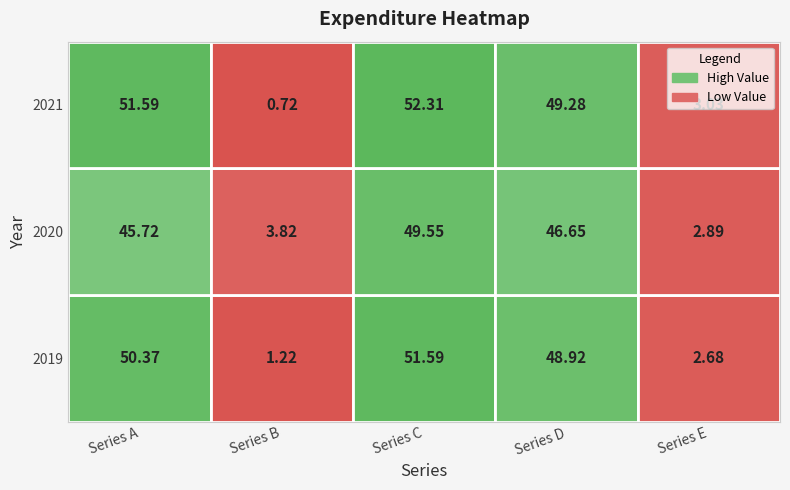

Between 2020 and 2021, which series saw the biggest shift?

Series A